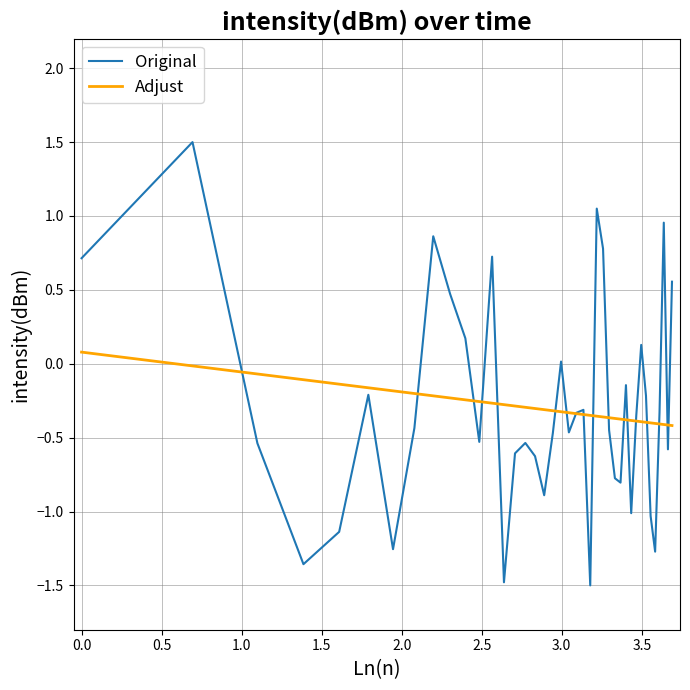

List the series in order of their peak value, highest first.

Original, Adjust